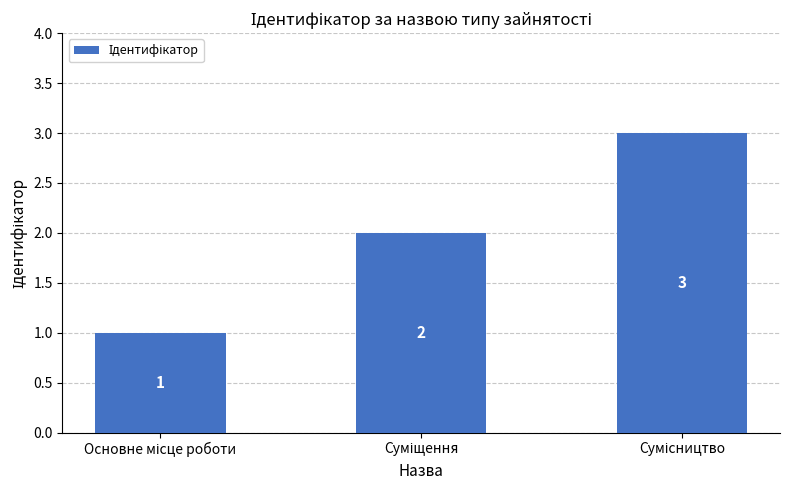

What is the sum of all values?

6